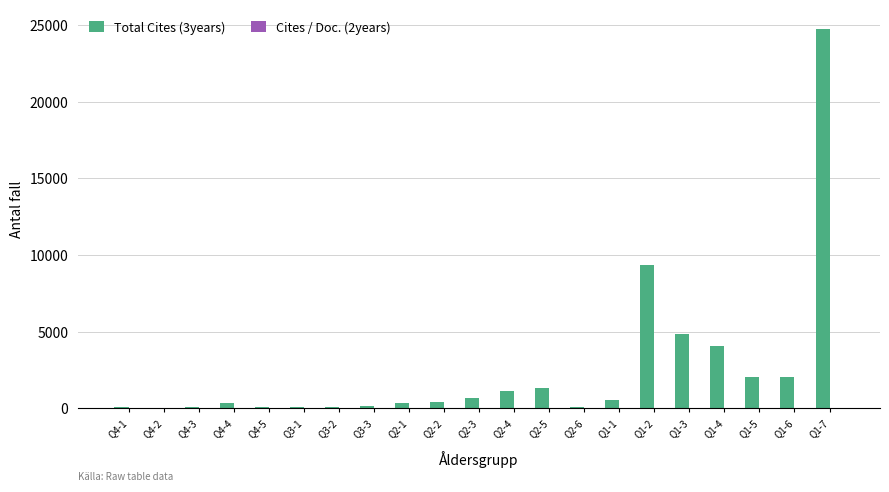

The Total Cites (3years) series shows 16756 at Q1-2. True or false?

False